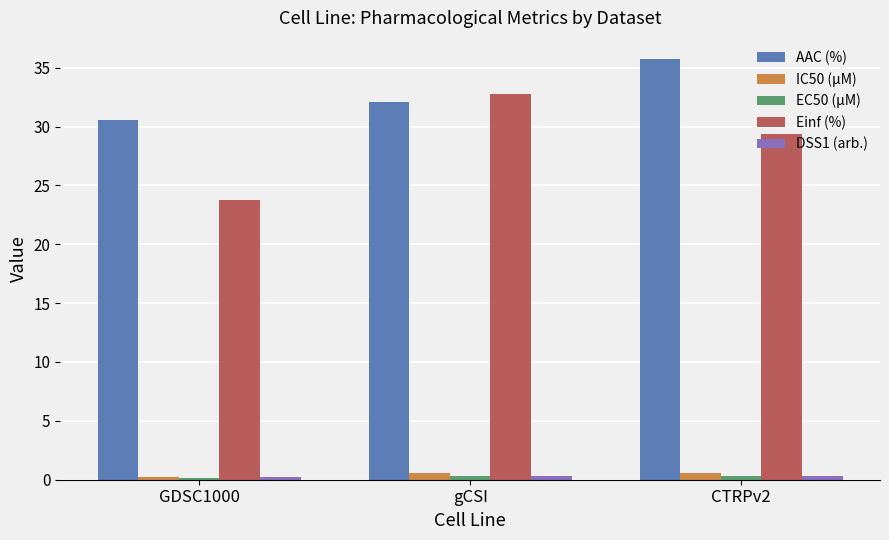

Between GDSC1000 and gCSI, which series saw the biggest shift?

Einf (%)